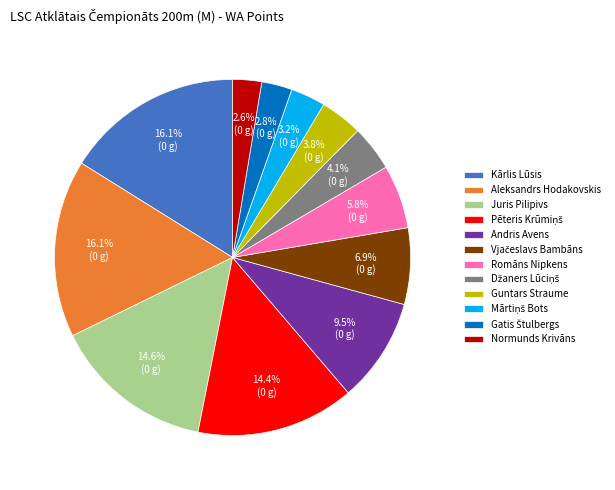

Count the number of slices in the pie.

12